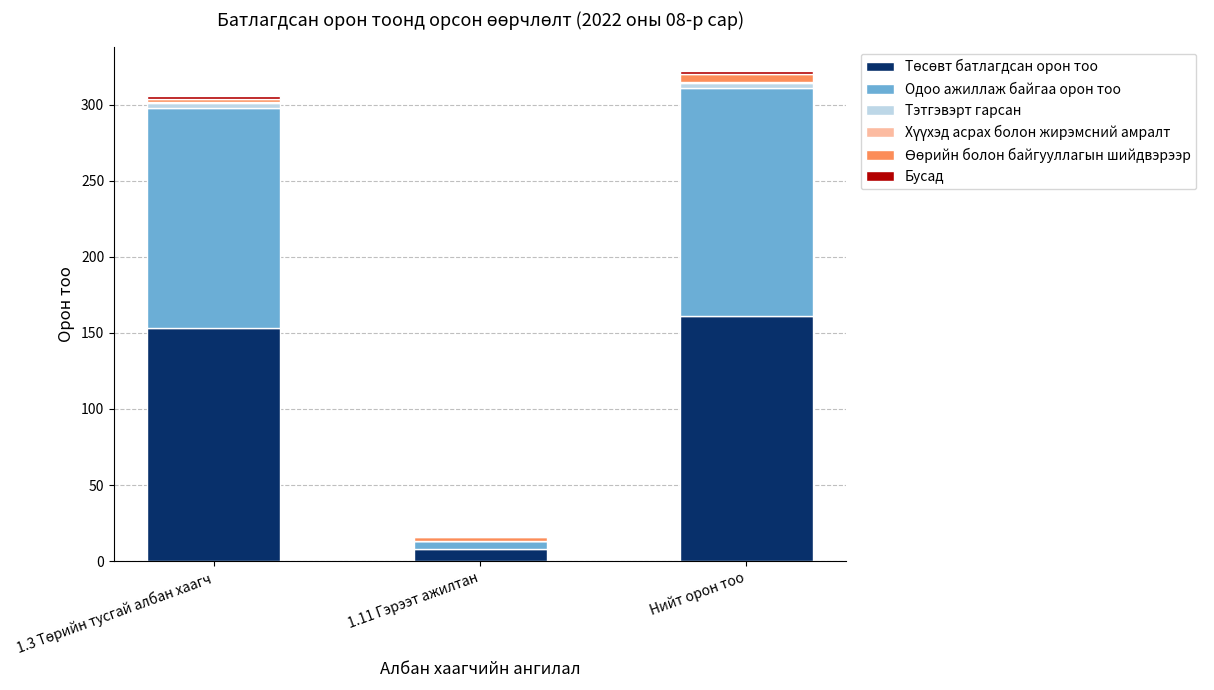

Between 1.3 Төрийн тусгай албан хаагч and Нийт орон тоо, which series saw the biggest shift?

Төсөвт батлагдсан орон тоо